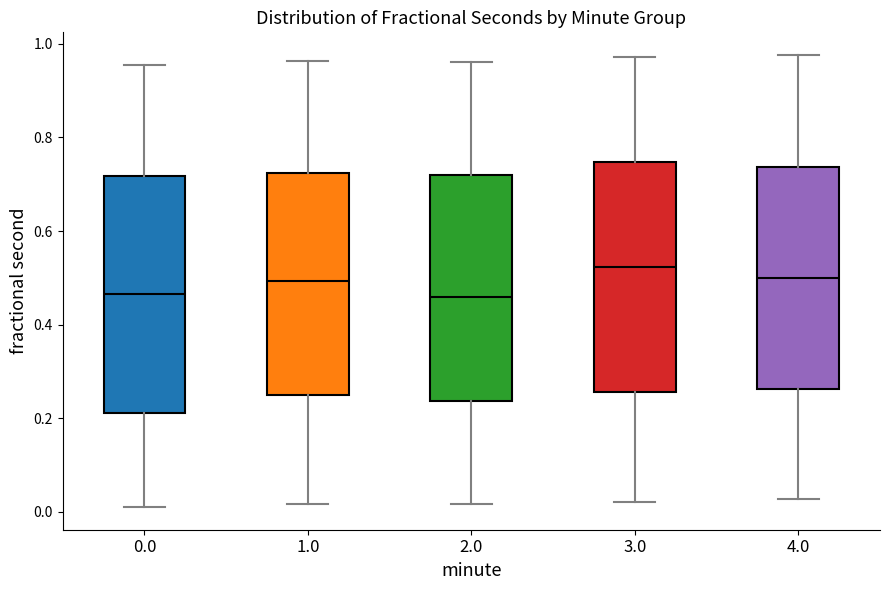

Where does the lower whisker of the box at x = 3.0 end on the y-axis? The values are not printed on the chart, so give them approximately, as read against the axis.

0.02